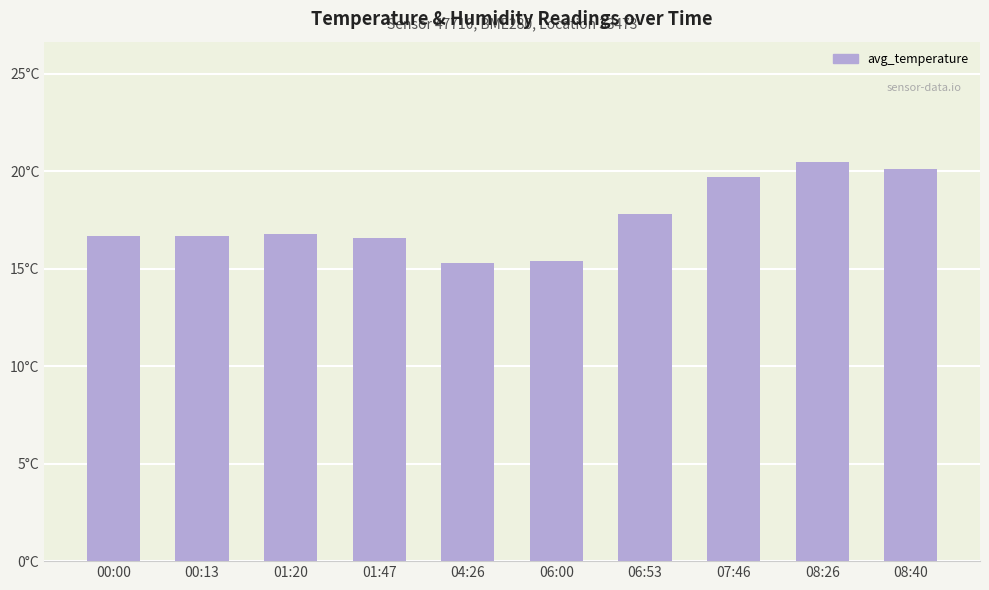

What is the label of the 8th bar from the left?

07:46